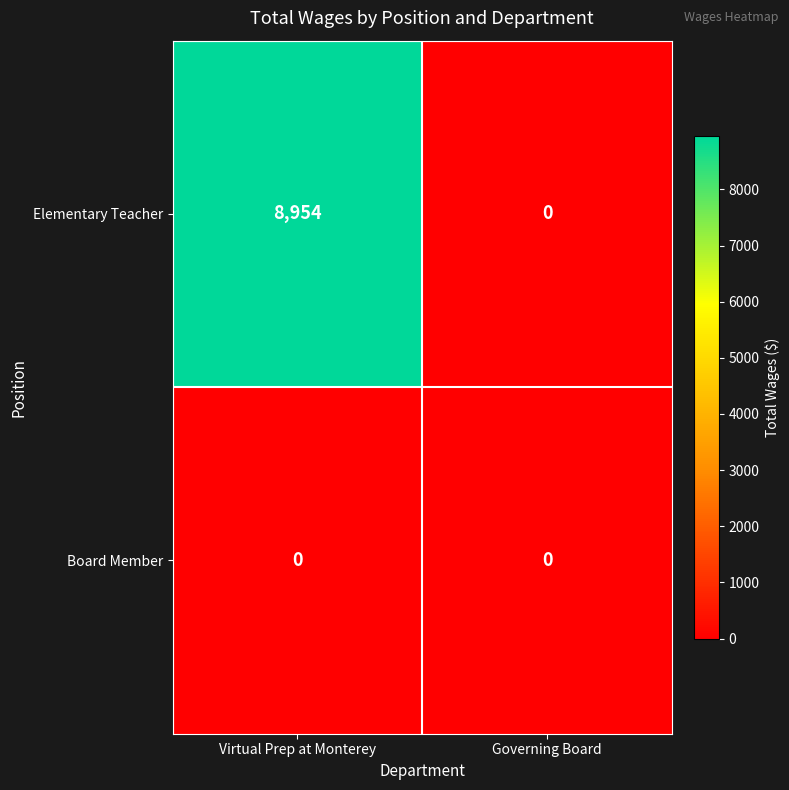

What is the spread (max minus min) of values at Virtual Prep at Monterey?

8954